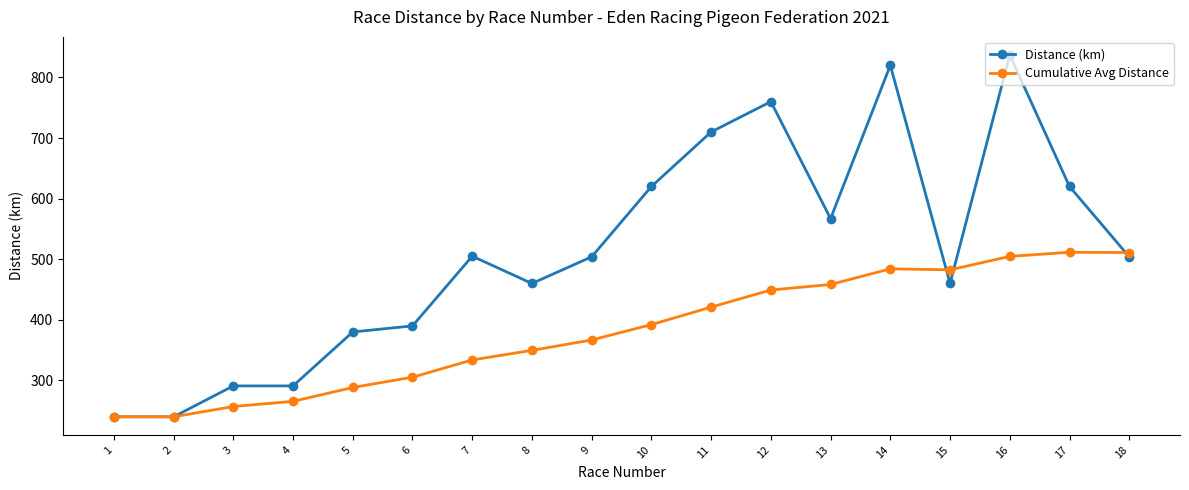

Between 8 and 10, which series saw the biggest shift?

Distance (km)